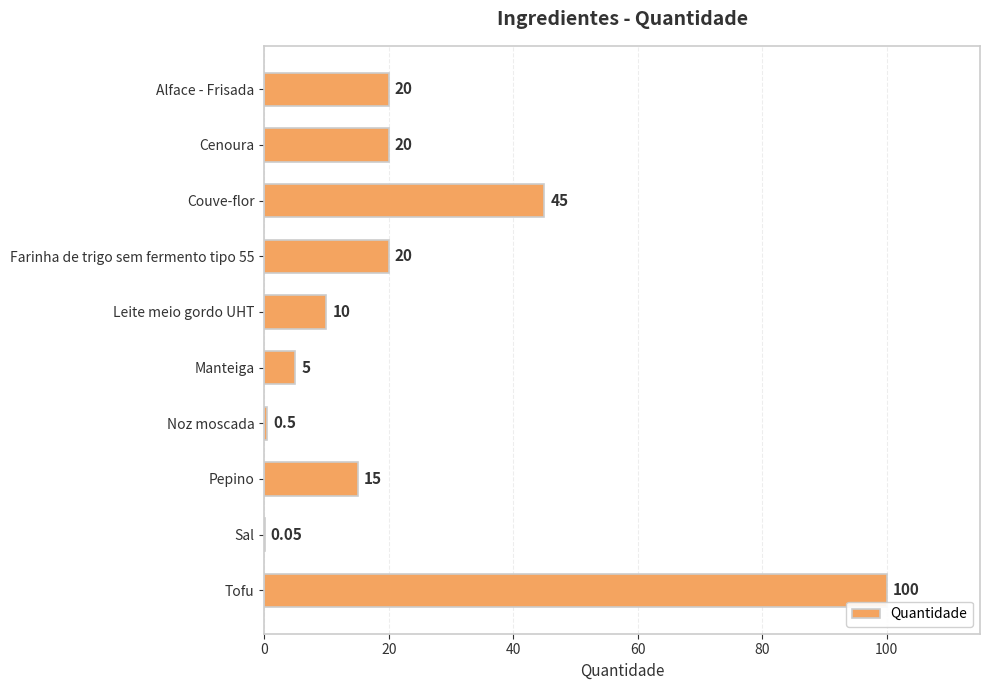

What is the sum of the values at Farinha de trigo sem fermento tipo 55 and Manteiga?

25.0